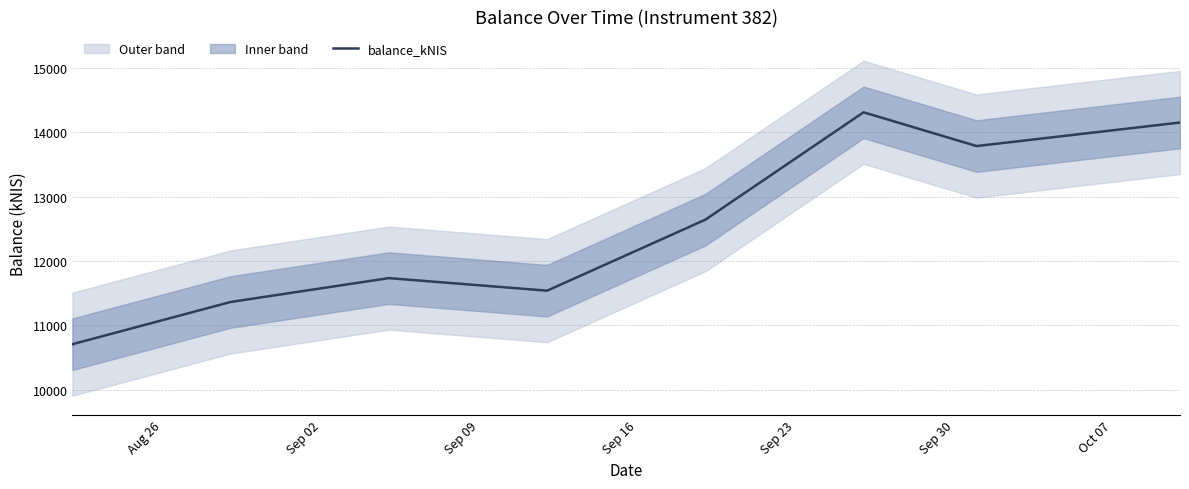

At which label does the data first exceed 12641?

Sep 23